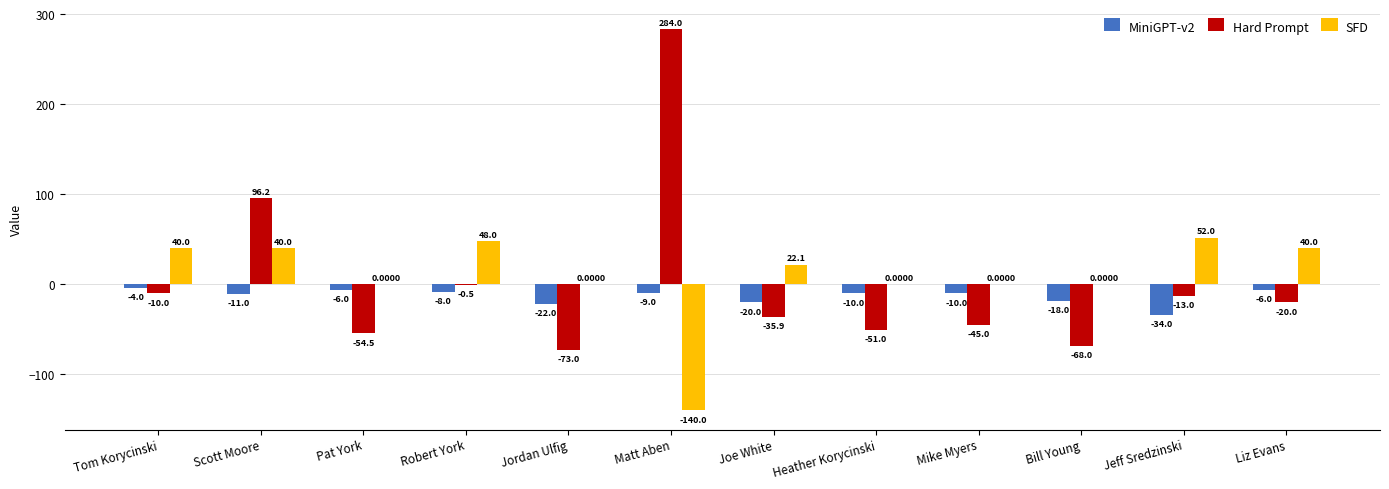

How many values in the MiniGPT-v2 series exceed -10?

5